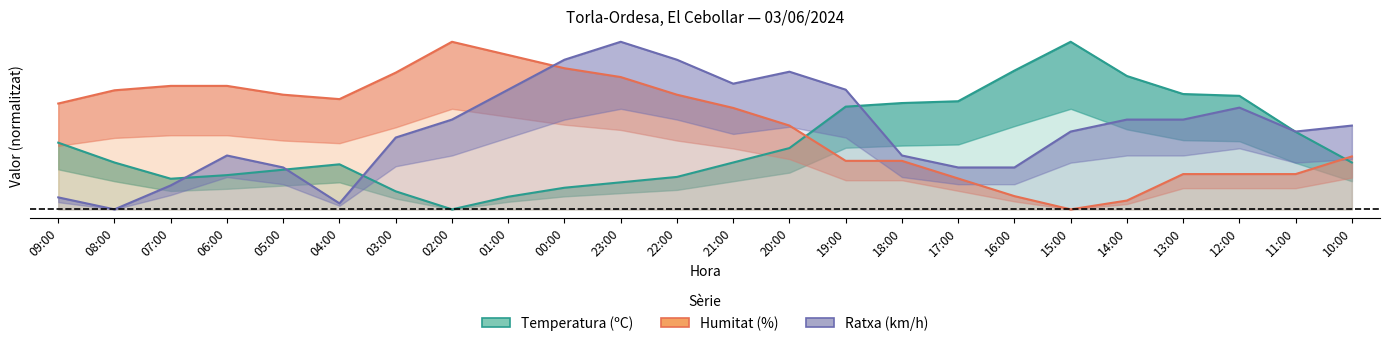

At how many categories does at least one series exceed 0?

24